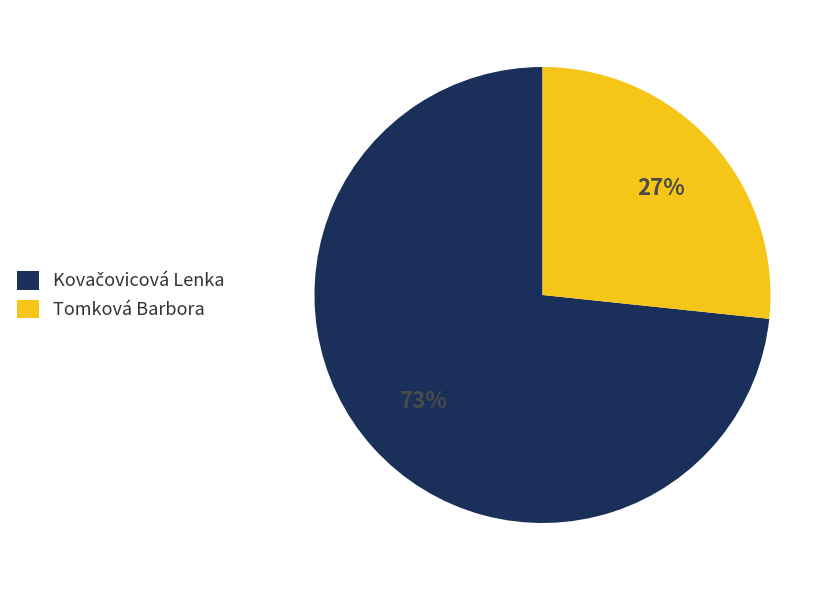

The Tomková Barbora slice represents 27% of the pie. True or false?

True